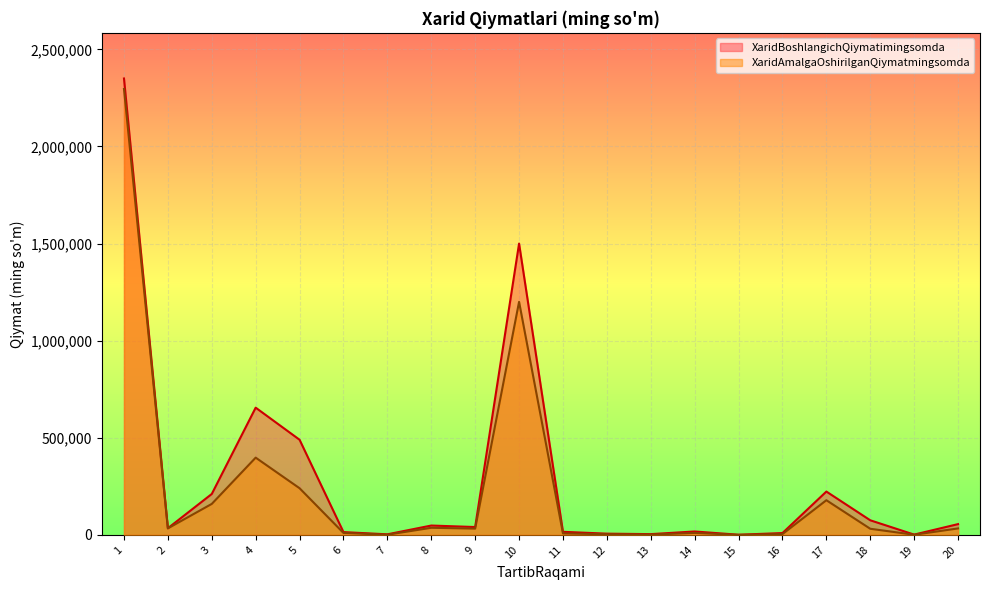

The value of XaridAmalgaOshirilganQiymatmingsomda at 18 is 31613.4. True or false?

True